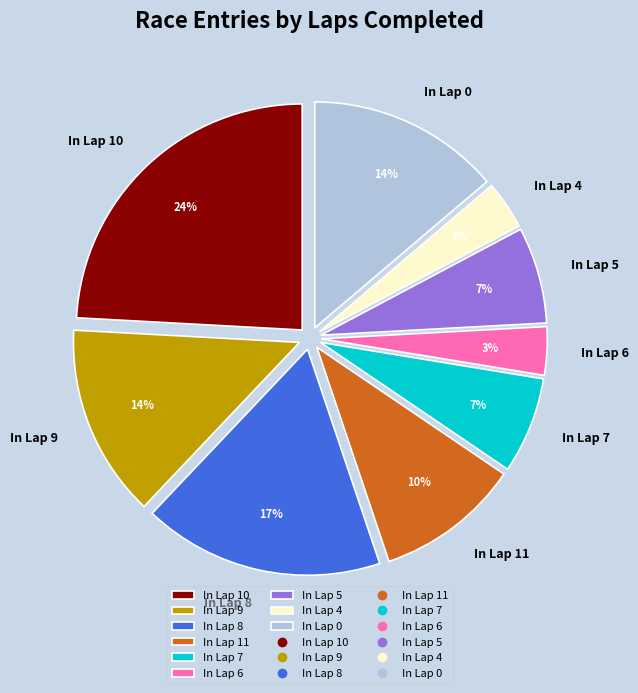

Which has a higher value, In Lap 0 or In Lap 11?

In Lap 0